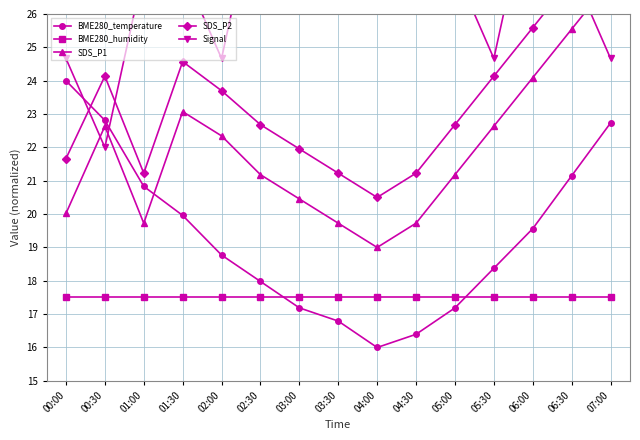

How many lines are shown in the chart?

5